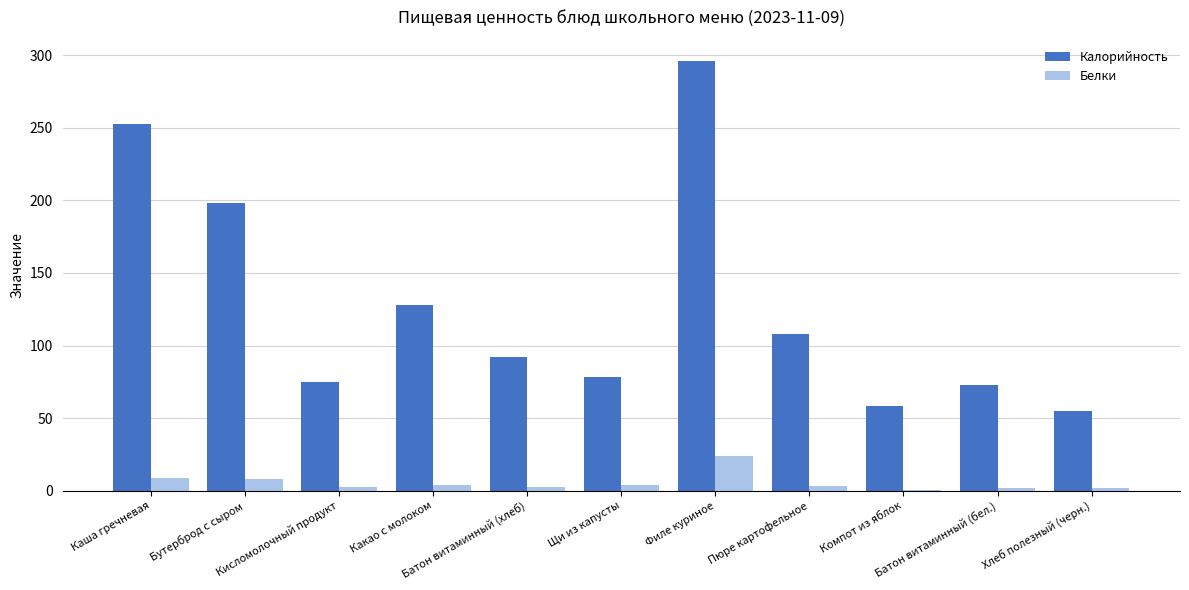

What is the sum of all Белки values?

61.4